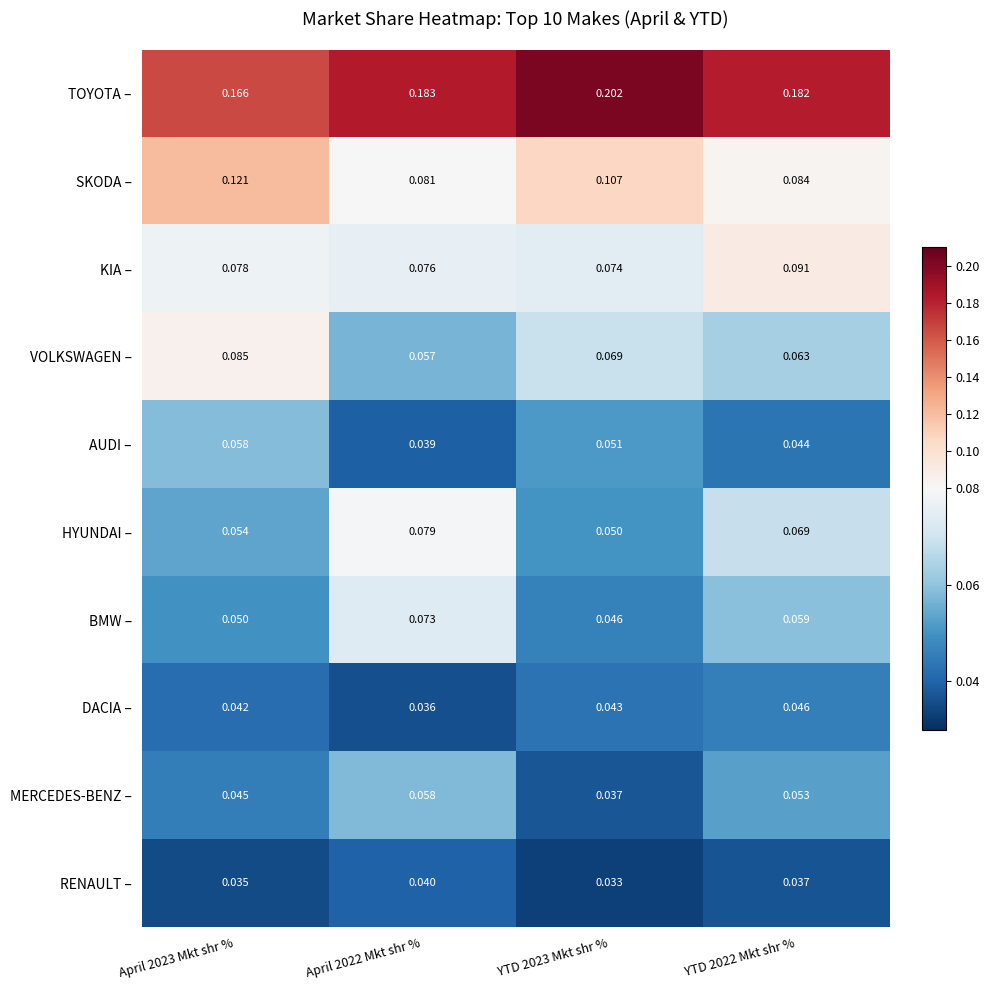

At how many categories does at least one series exceed 0?

4